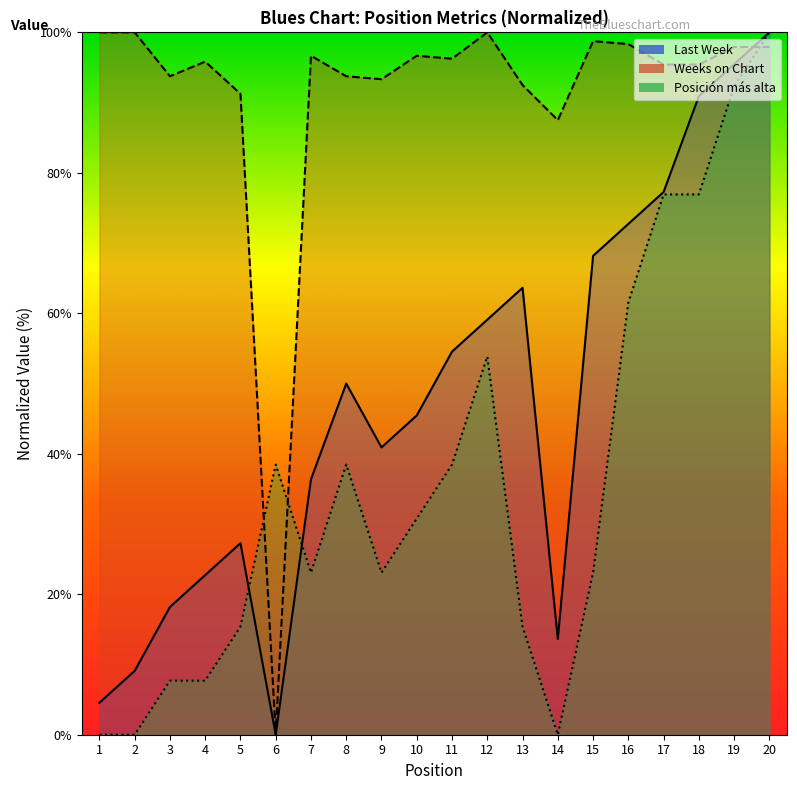

At which label does Posicion mas alta first exceed 30?

6